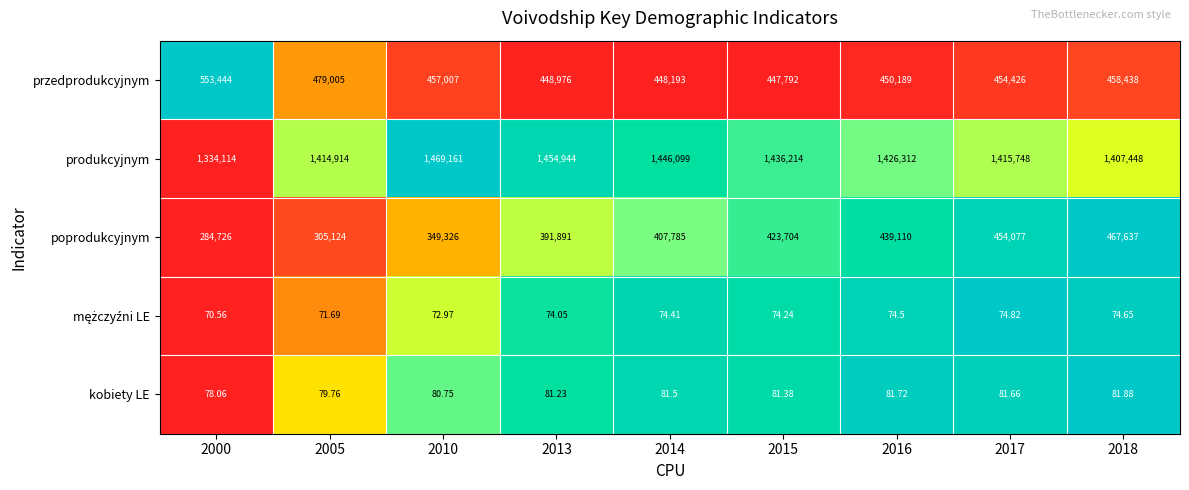

Which series has the widest spread of values?

poprodukcyjnym